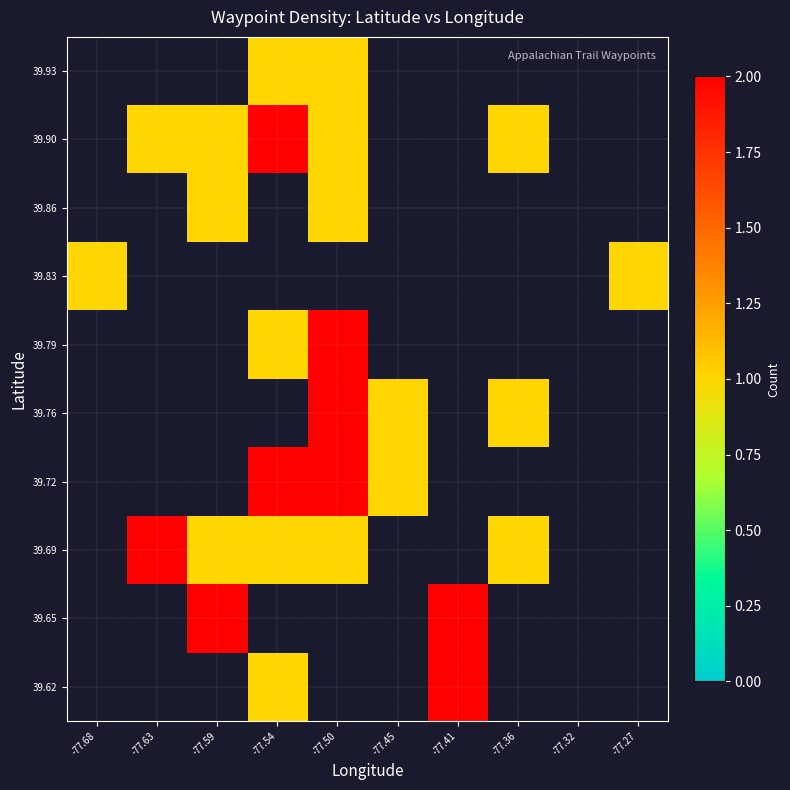

What is the smallest value displayed?

1.0